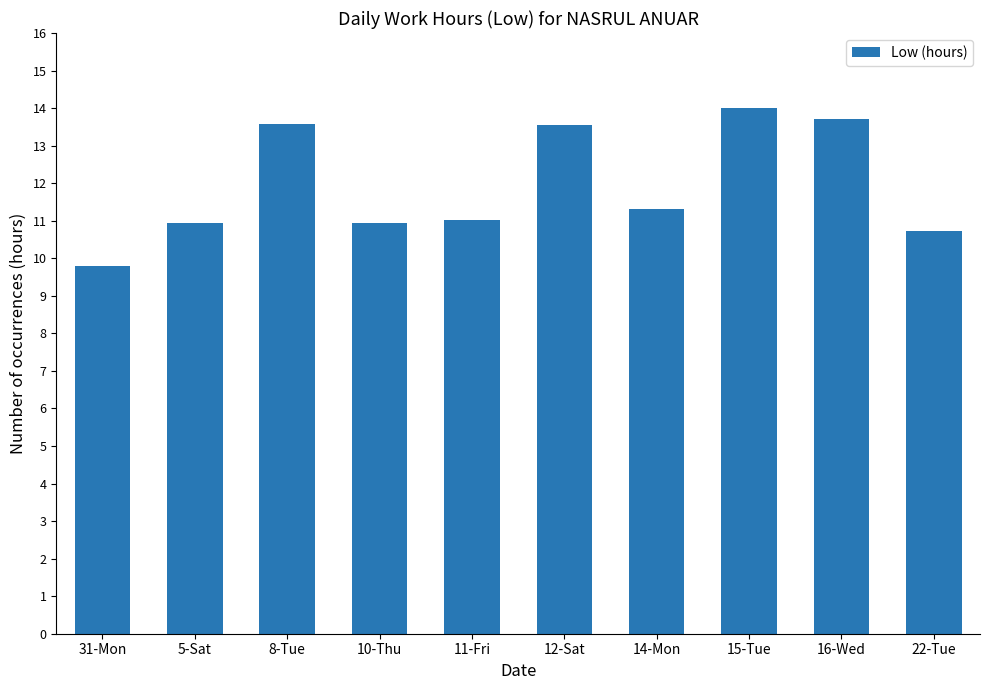

Are the bars horizontal?

No